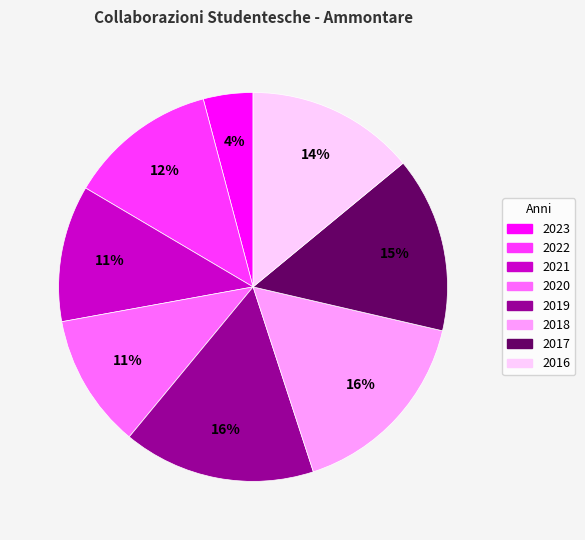

True or false: 2016 accounts for 14% of the total.

True